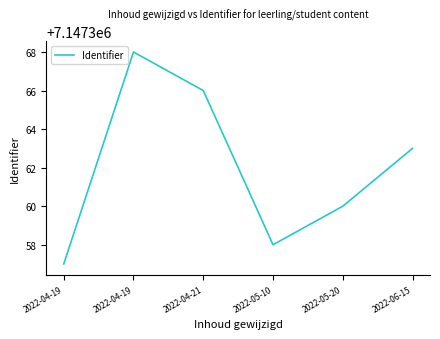

Does the chart have visible grid lines?

No